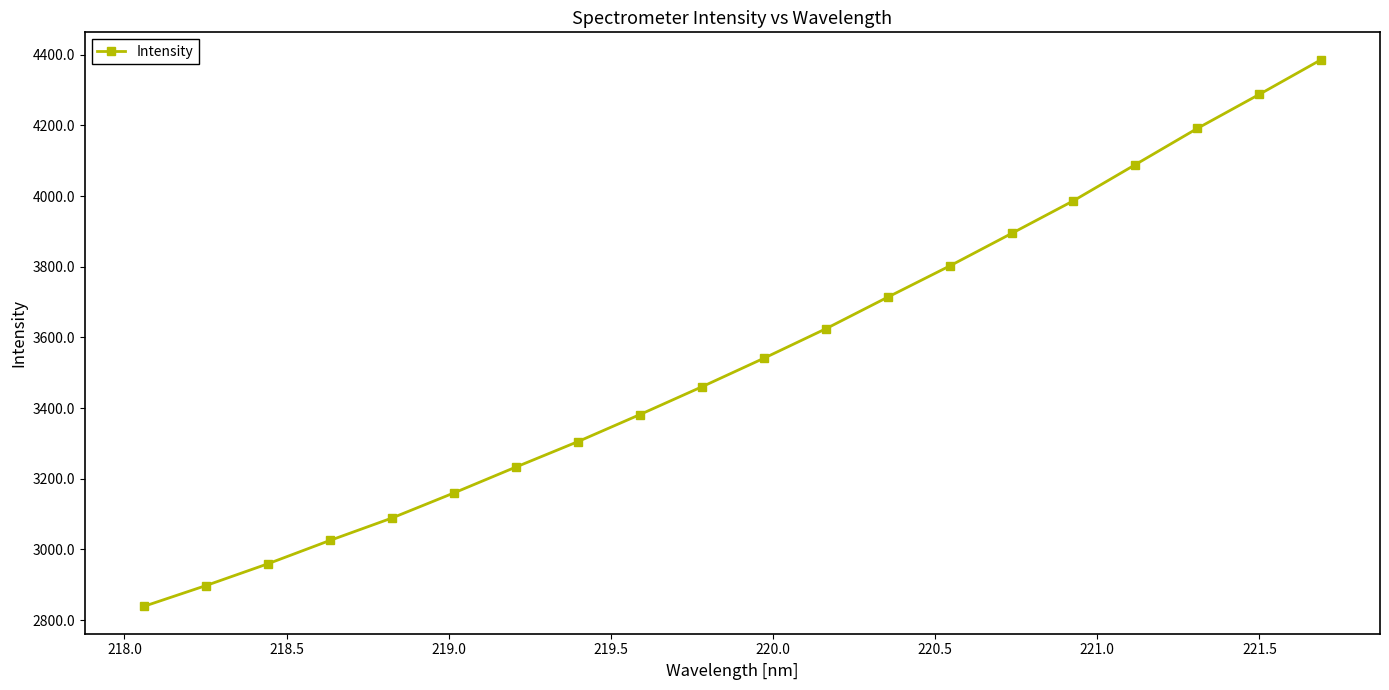

What is the greatest value displayed?

4385.8